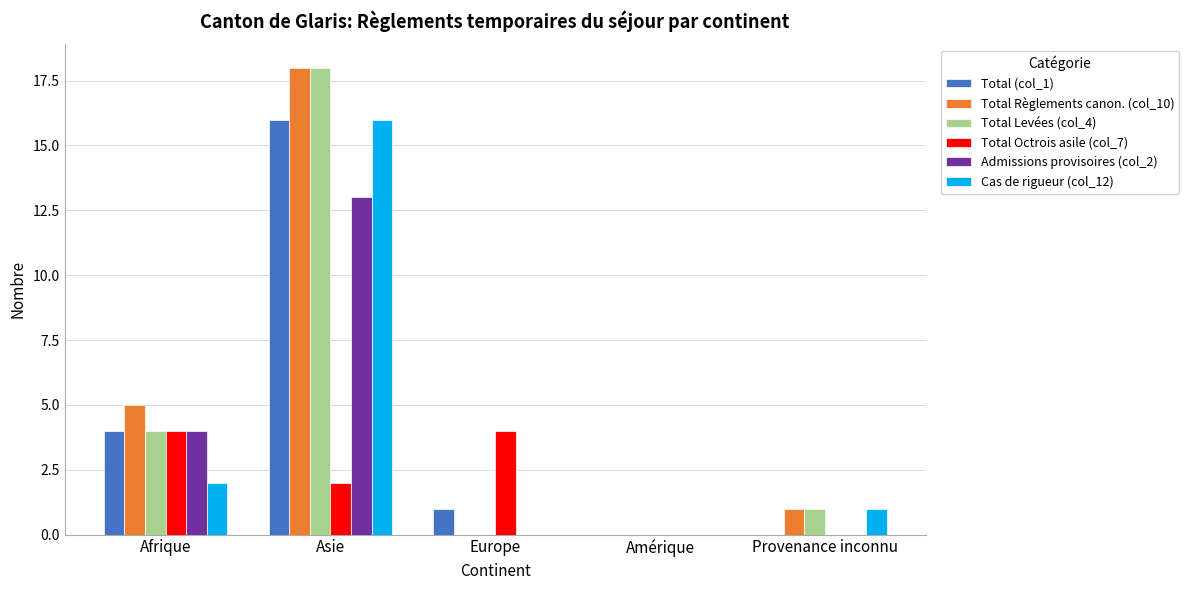

Reading right to left, extract all data points from this chart.

Total (col_1): 0	0	1	16	4
Total Règlements canon. (col_10): 1	0	0	18	5
Total Levées (col_4): 1	0	0	18	4
Total Octrois asile (col_7): 0	0	4	2	4
Admissions provisoires (col_2): 0	0	0	13	4
Cas de rigueur (col_12): 1	0	0	16	2